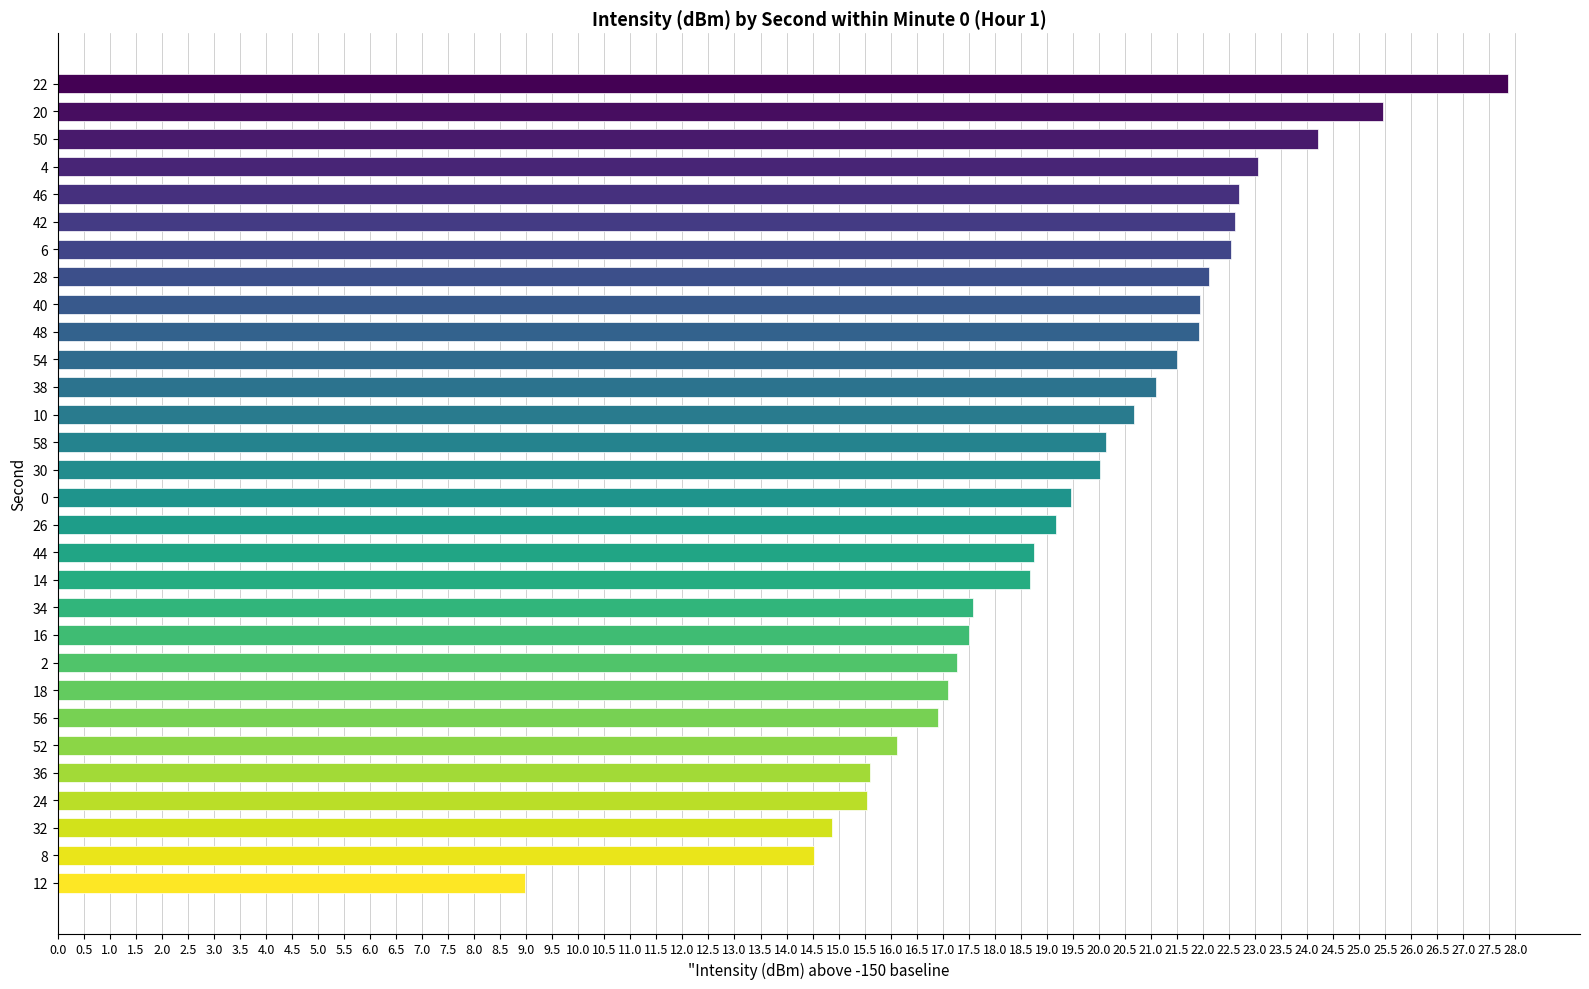

How many data points are less than 20?

15